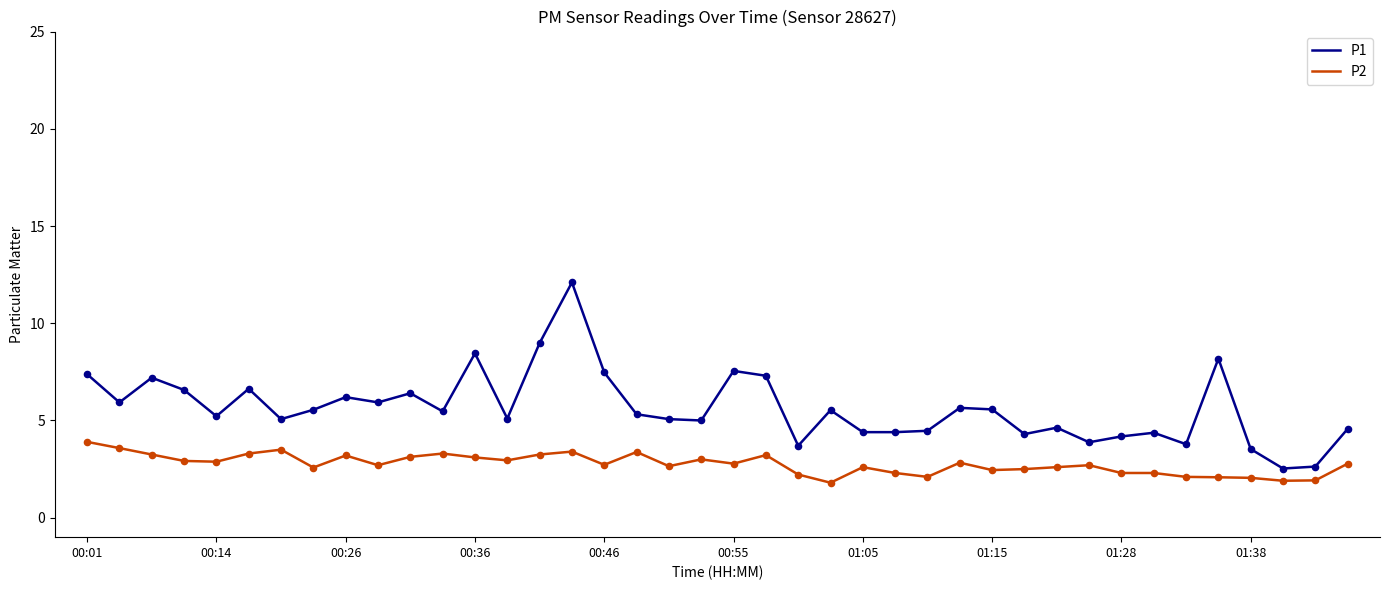

At how many categories does at least one series exceed 7?

9